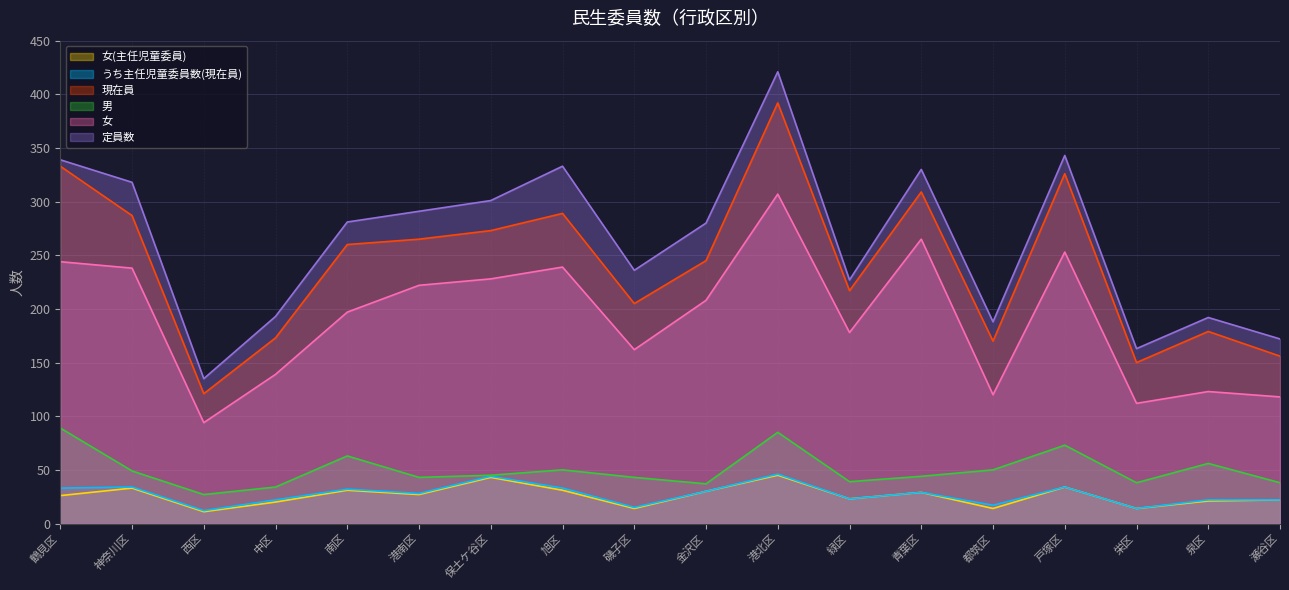

What is the value of the 女(主任児童委員) point at the 6th from the left?

27